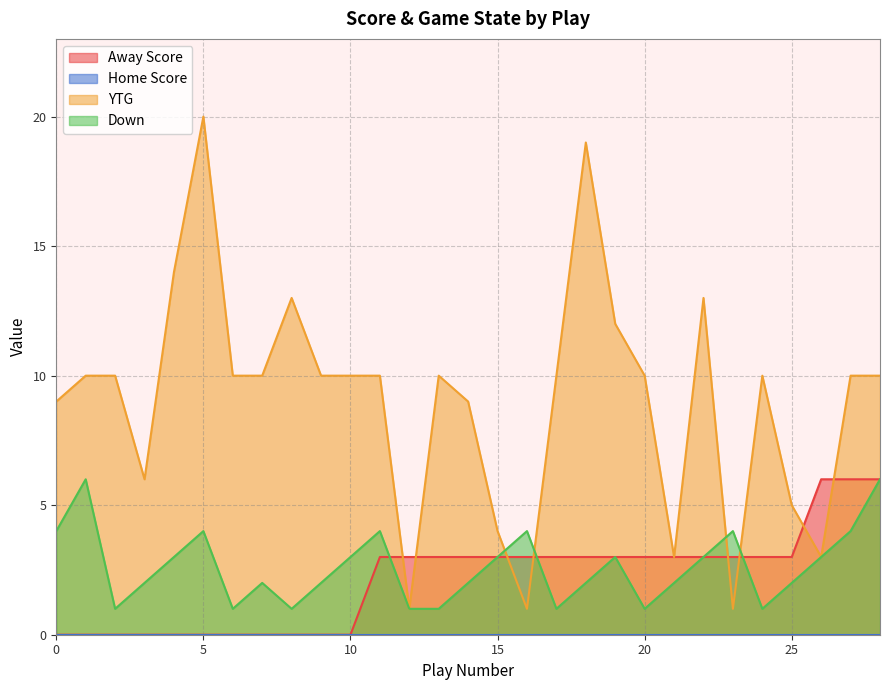

What is the value of the YTG point at the 29th from the left?

10